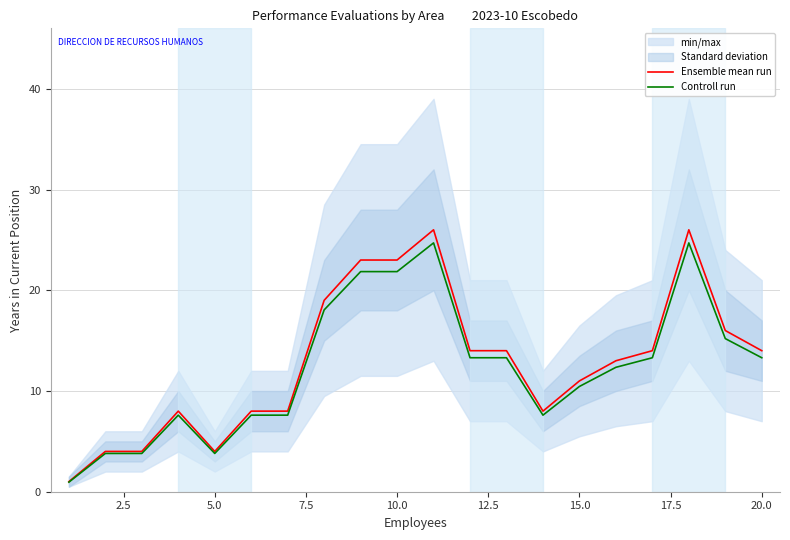

In Controll run, how many points are lower than both neighbors (excluding endpoints)?

2